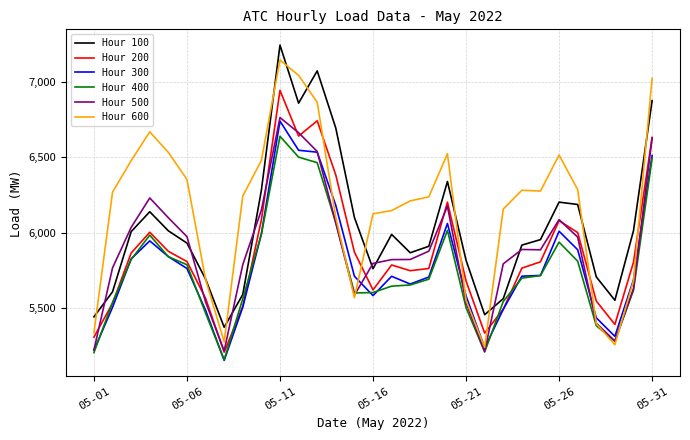

Which series has the largest total across all categories?

Hour 600